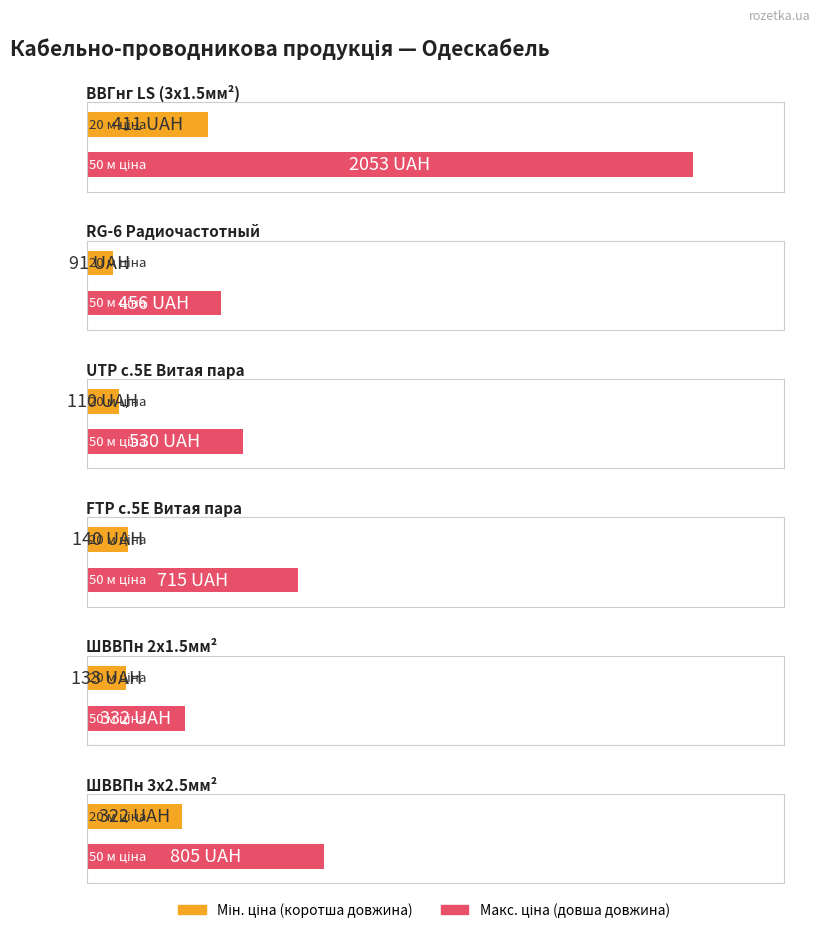

At which category does the chart reach its peak across all series?

50 м